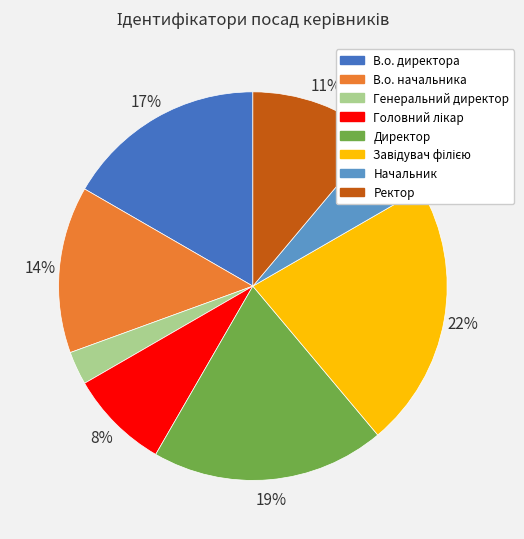

To the nearest percent, what is the difference between the largest and smallest slice percentages?

19%